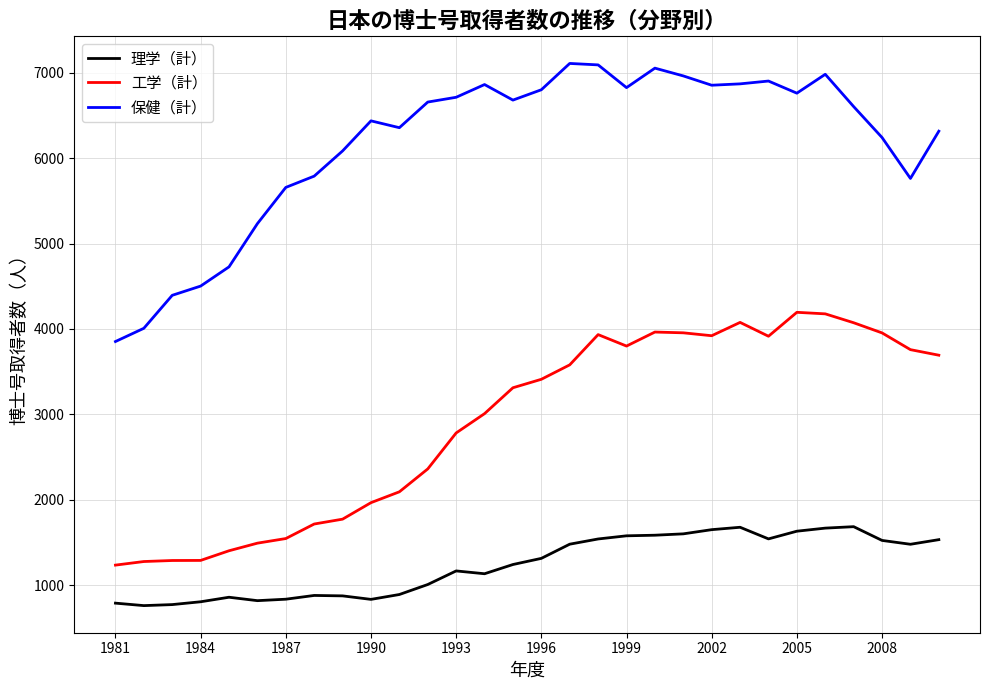

Which series has the largest range (max minus min)?

保健（計）